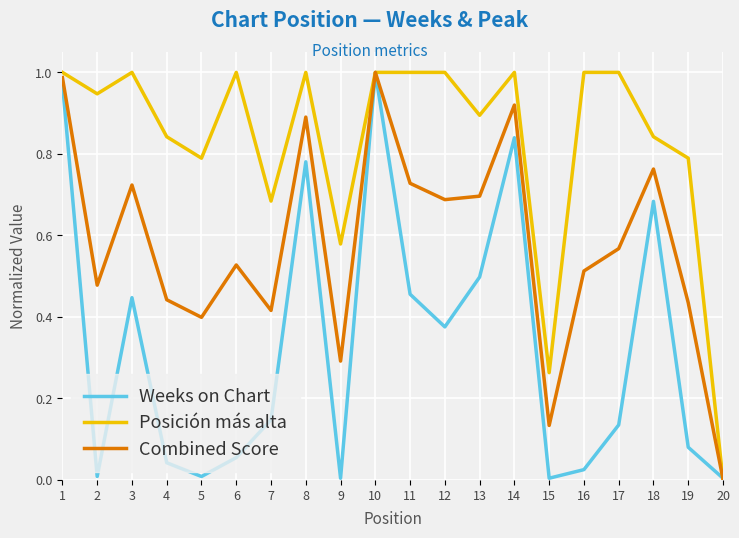

List the series in order of their overall mean, highest first.

Posición más alta, Combined Score, Weeks on Chart